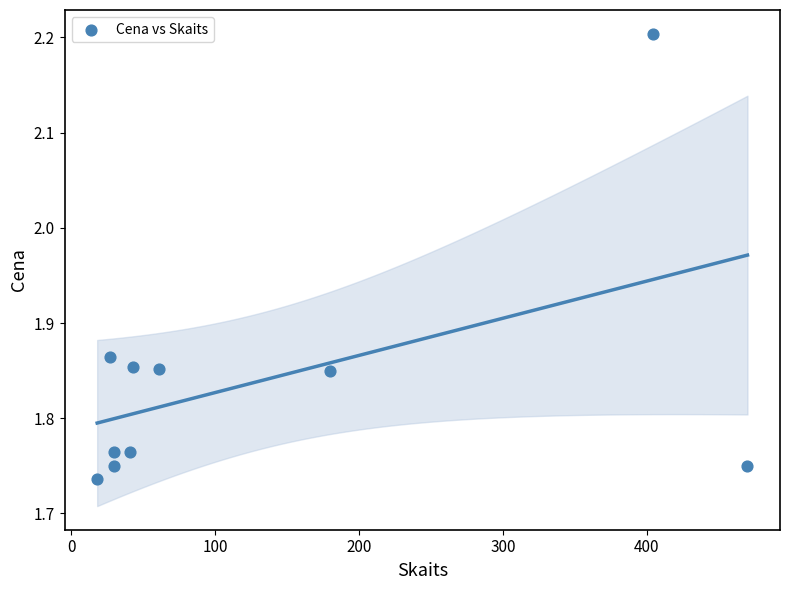

What is the range of X values (max minus min)?

452.0